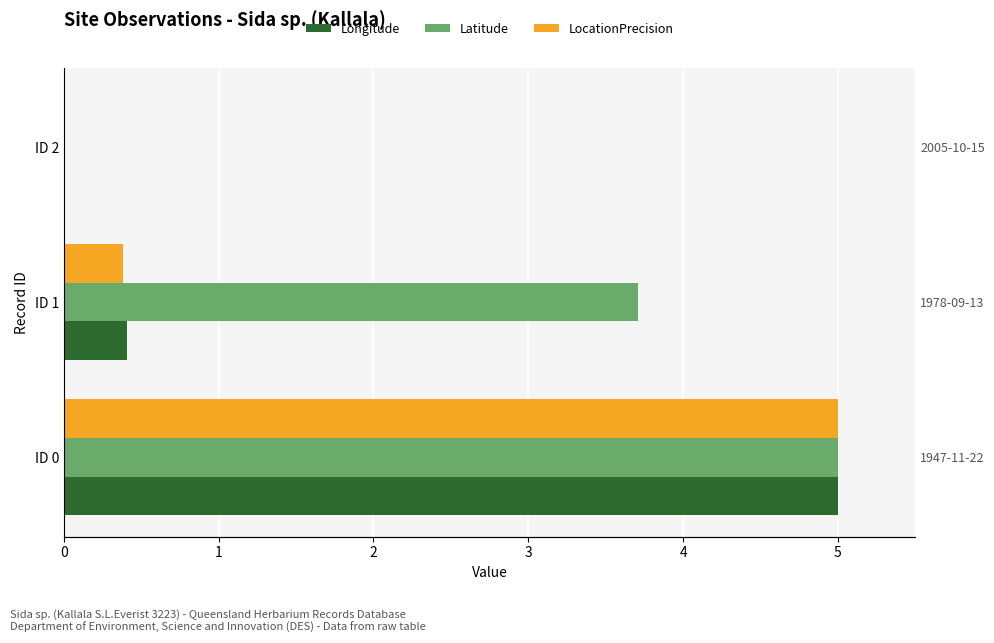

What are all the series names shown in the legend?

Longitude, Latitude, LocationPrecision